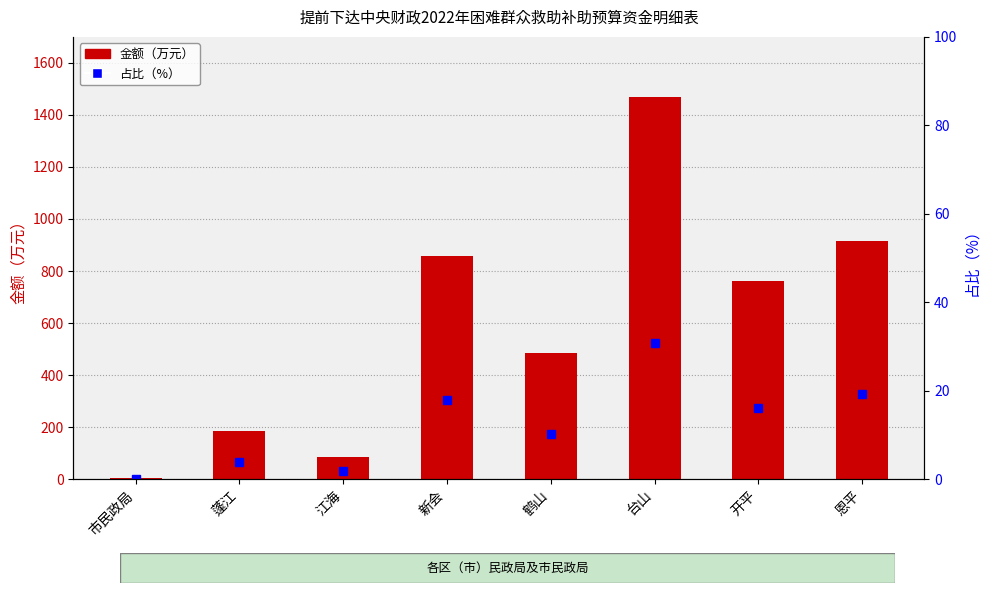

Rank the series by their maximum value, from lowest to highest.

占比（%）, 金额（万元）